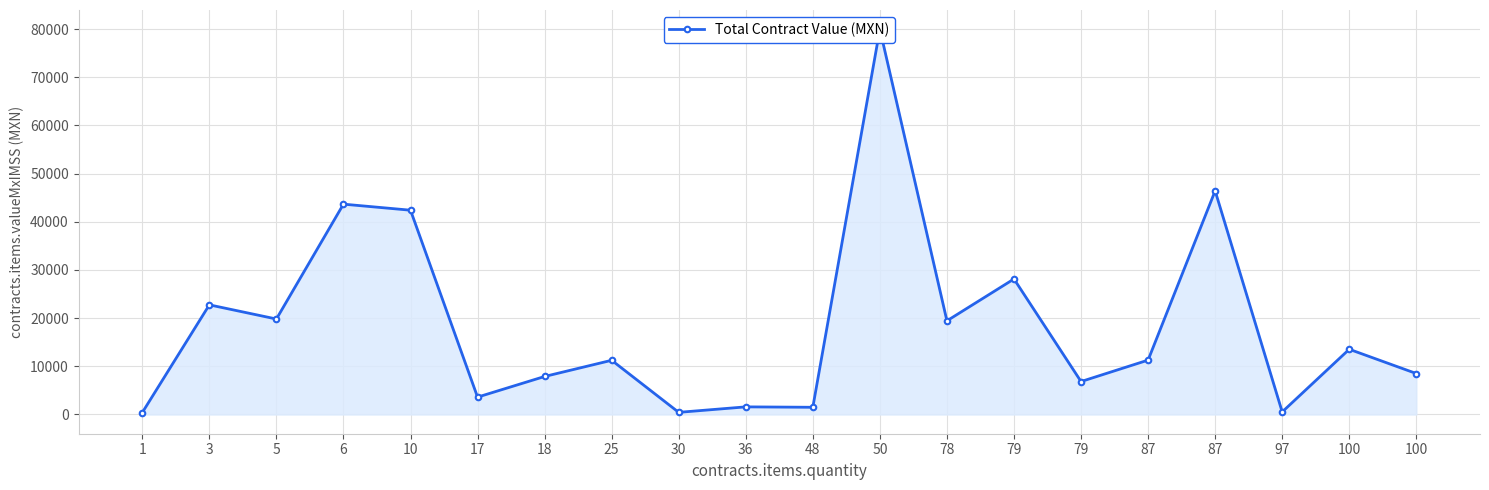

Where is the first local minimum?

5